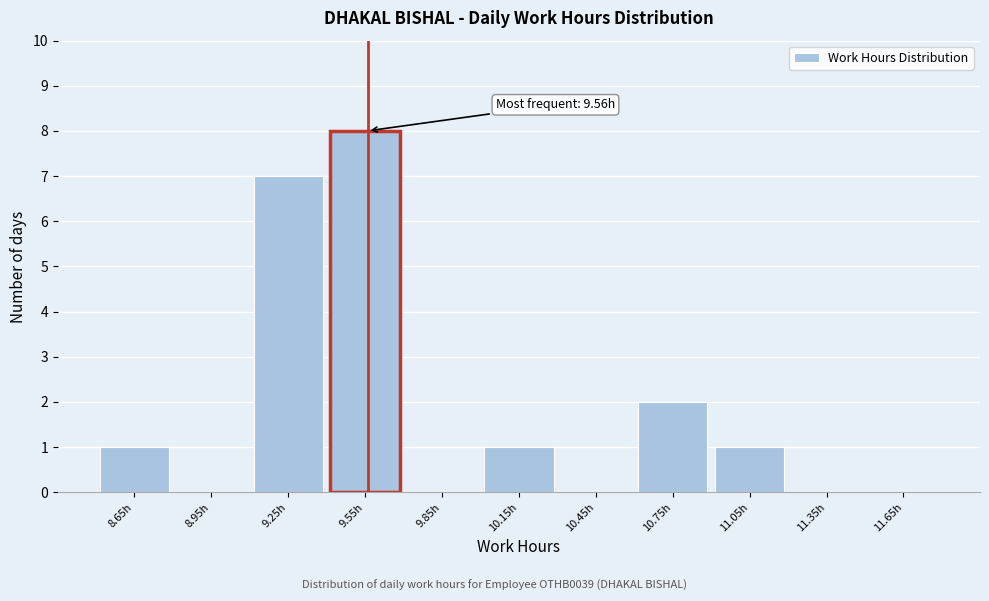

Over which range of the x-axis is the bar tallest?

9.4 to 9.7